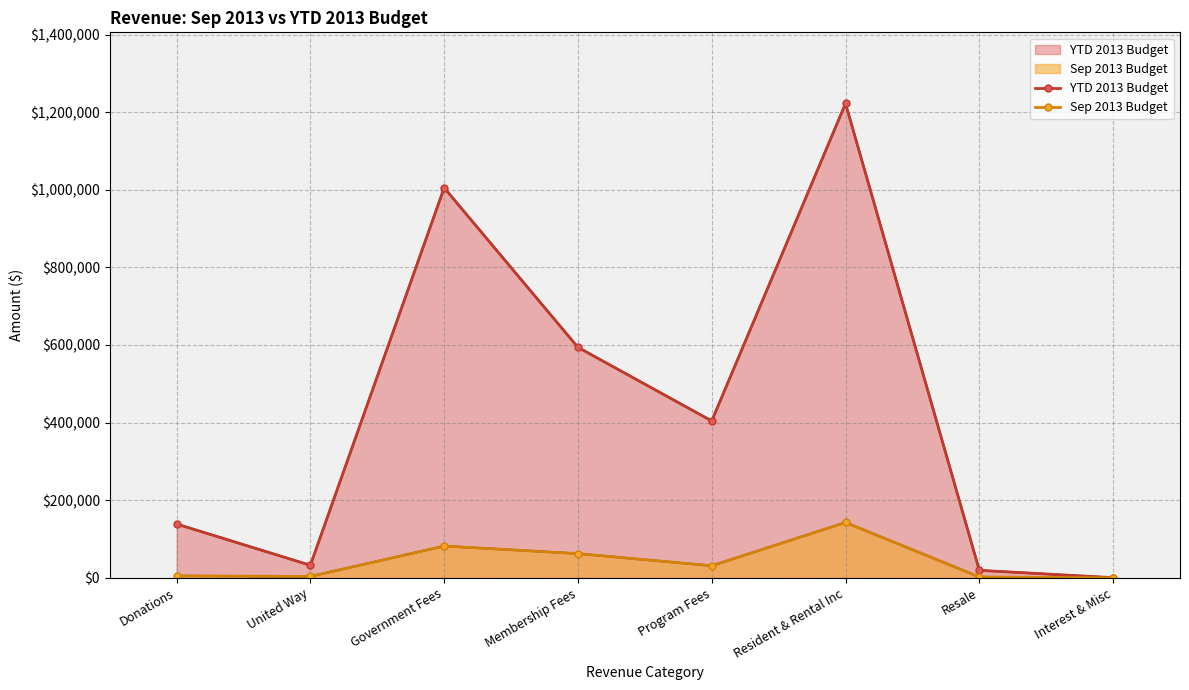

The Sep 2013 Budget series shows 2307 at Resale. True or false?

True